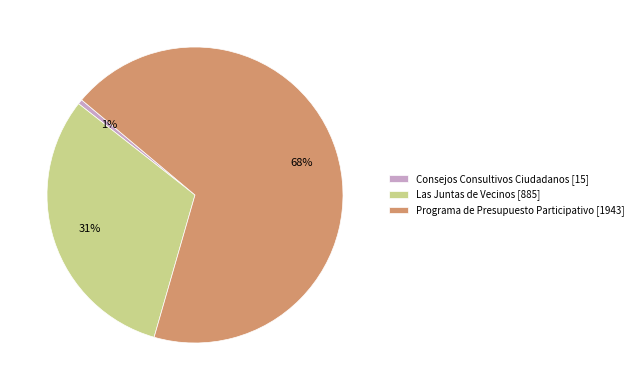

Which slice represents more than half of the pie?

Programa de Presupuesto Participativo [1943]